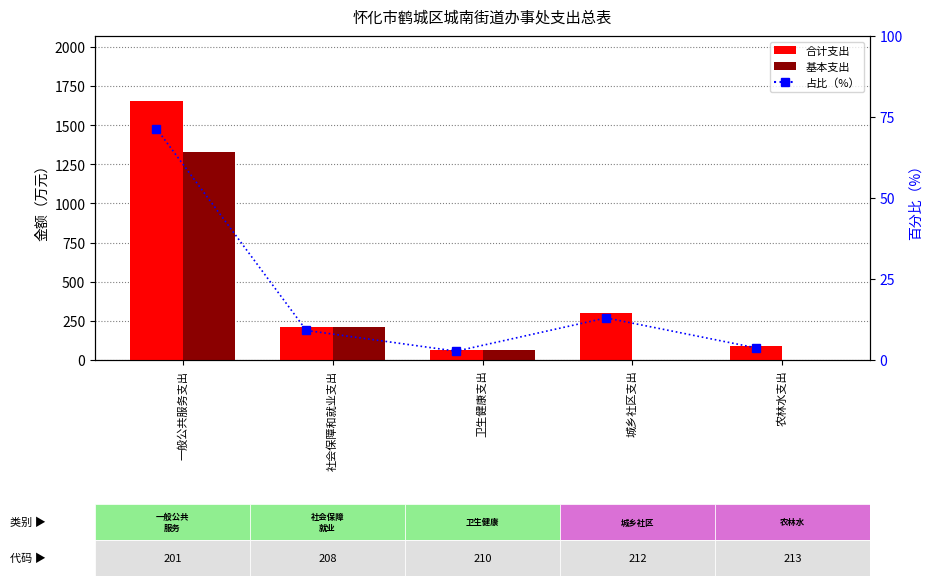

Which series has the widest spread of values?

合计支出